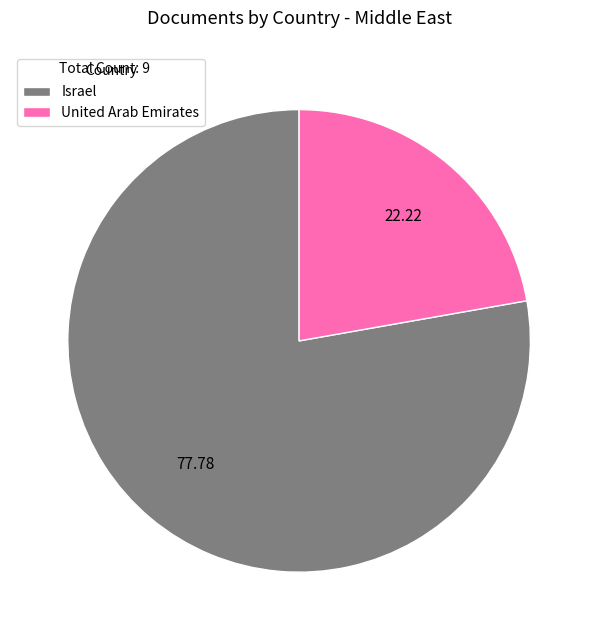

How many segments does this pie chart have?

2